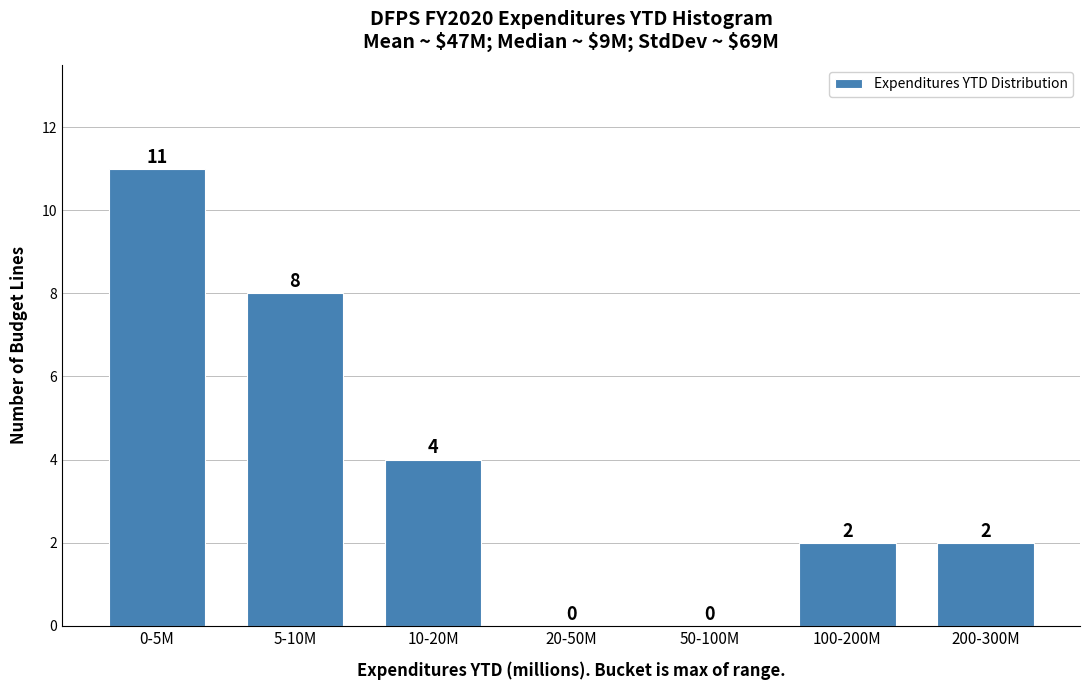

Reading left to right, extract all data points from this chart.

0-5M=11	5-10M=8	10-20M=4	20-50M=0	50-100M=0	100-200M=2	200-300M=2